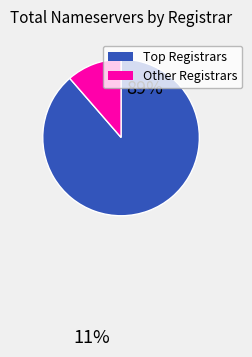

Is there any slice that represents more than half of the pie?

Yes